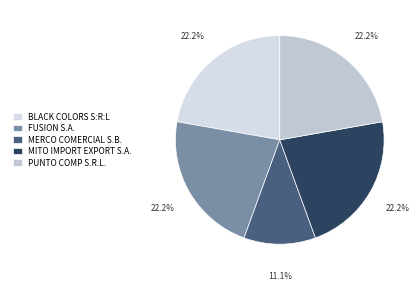

Approximately how many times larger is the value at FUSION S.A. compared to MITO IMPORT EXPORT S.A.?

1.0